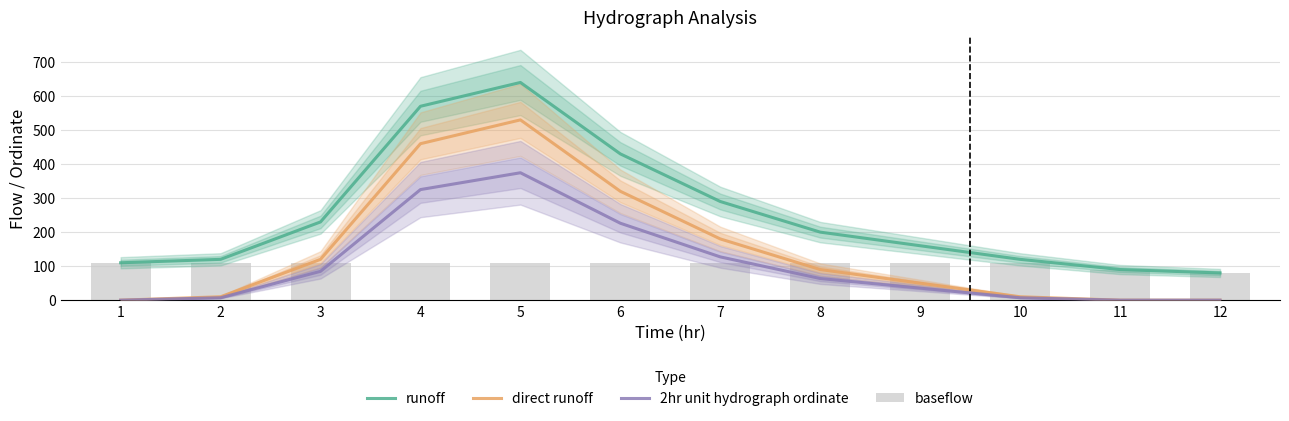

What is the difference between the 2hr unit hydrograph ordinate values at 9 and 11?

35.3